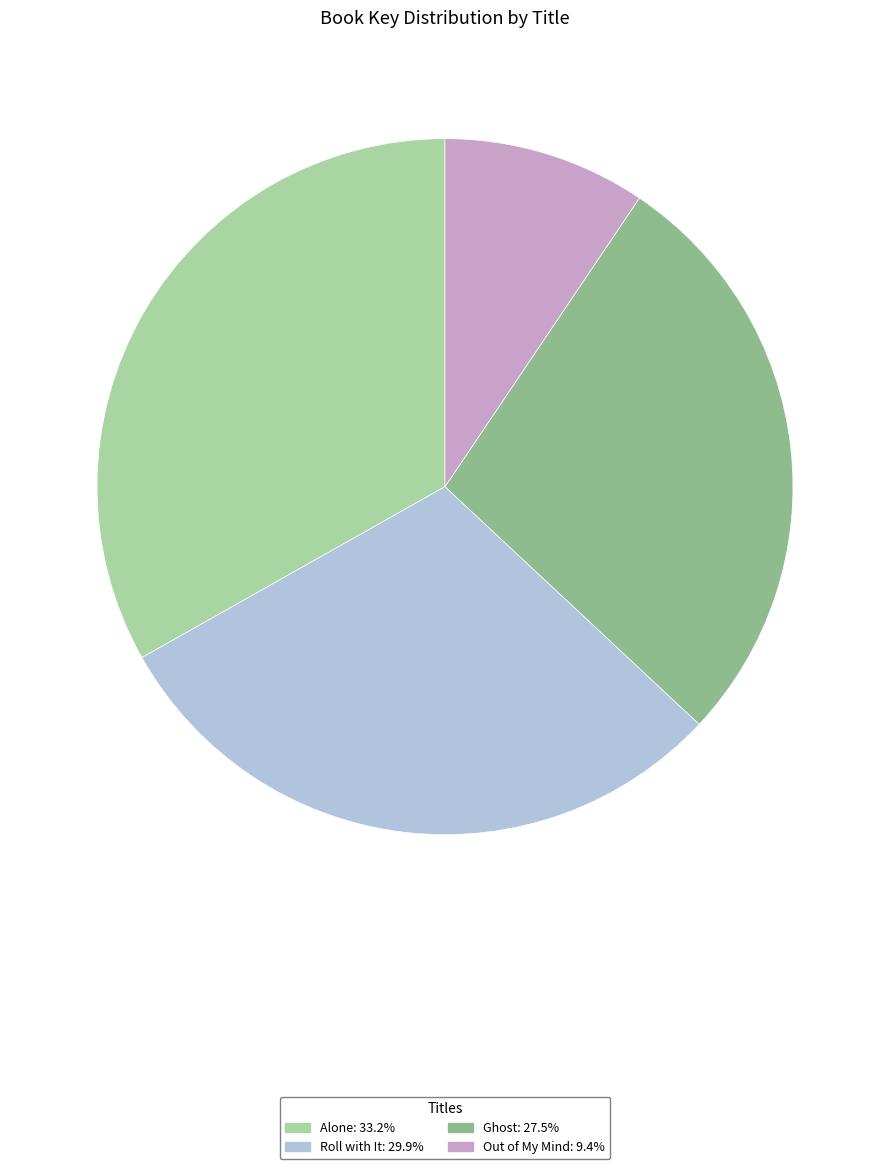

Is there a majority slice in this chart?

No